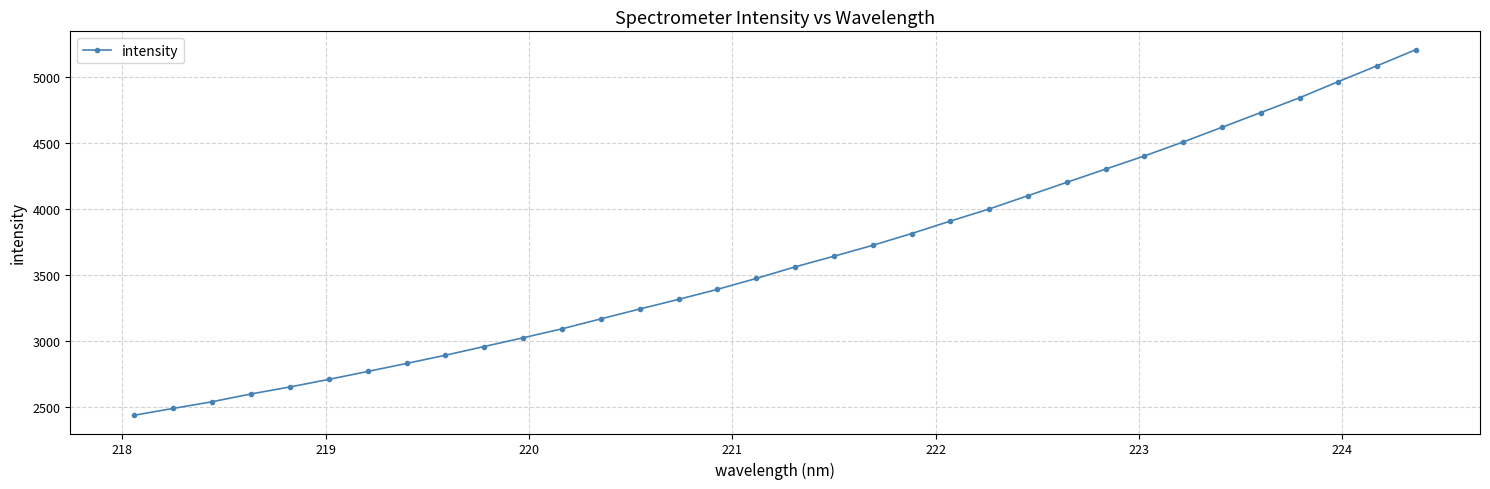

What is the difference between the second highest and minimum values?

2651.5